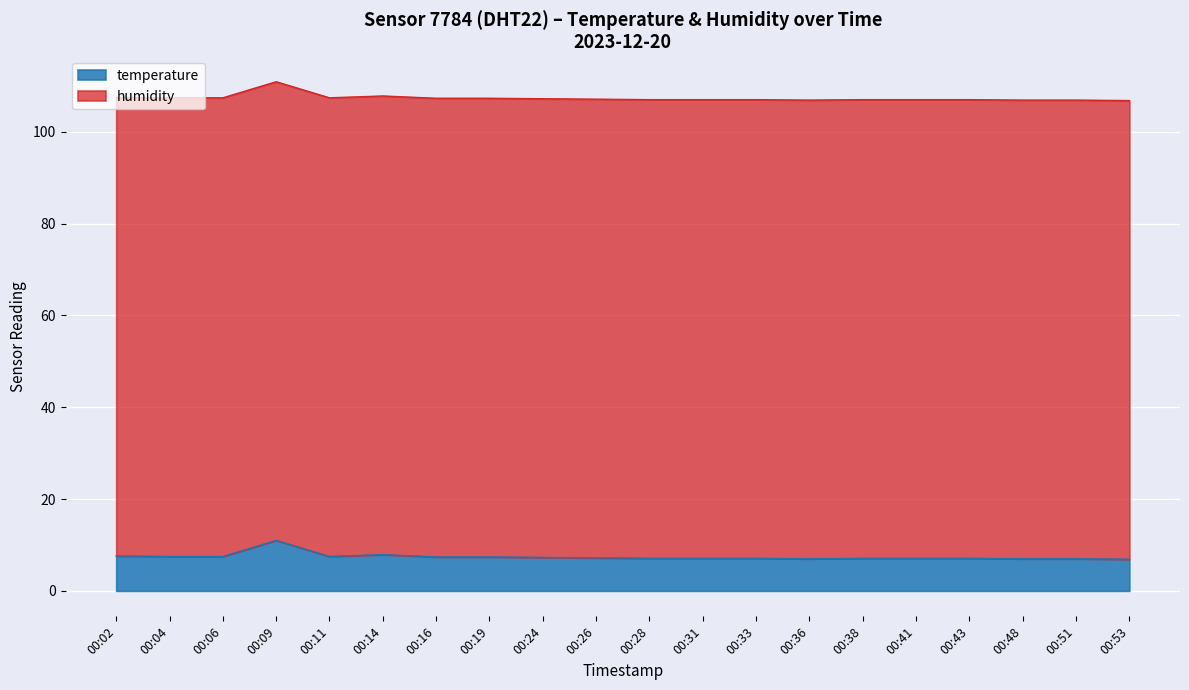

True or false: temperature has a value of 7.1 at 00:33.

True